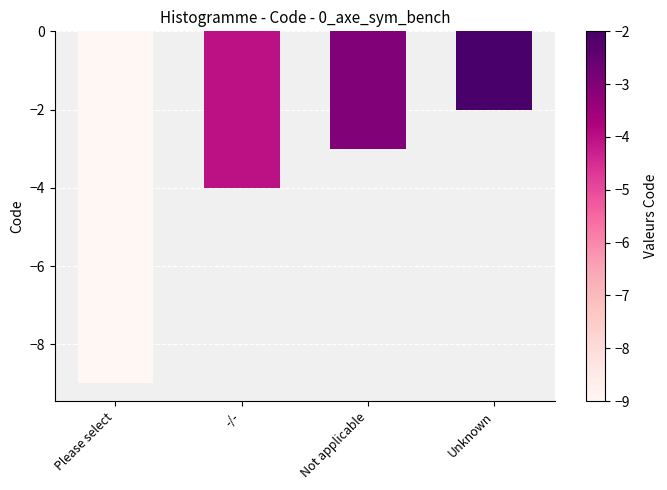

What is the sum of the values at Please select and Not applicable?

-12